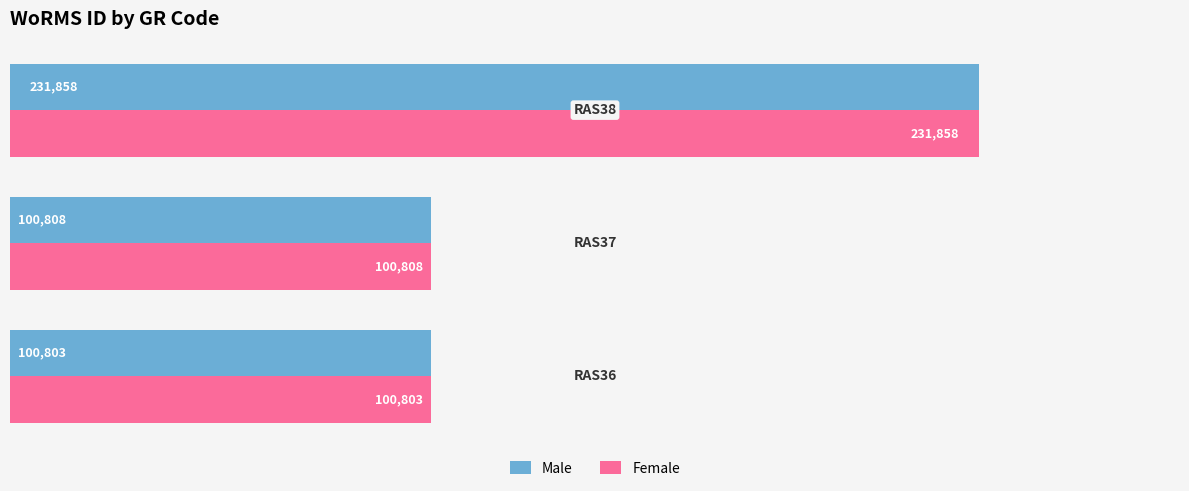

What is the average value of the Male series?

144490